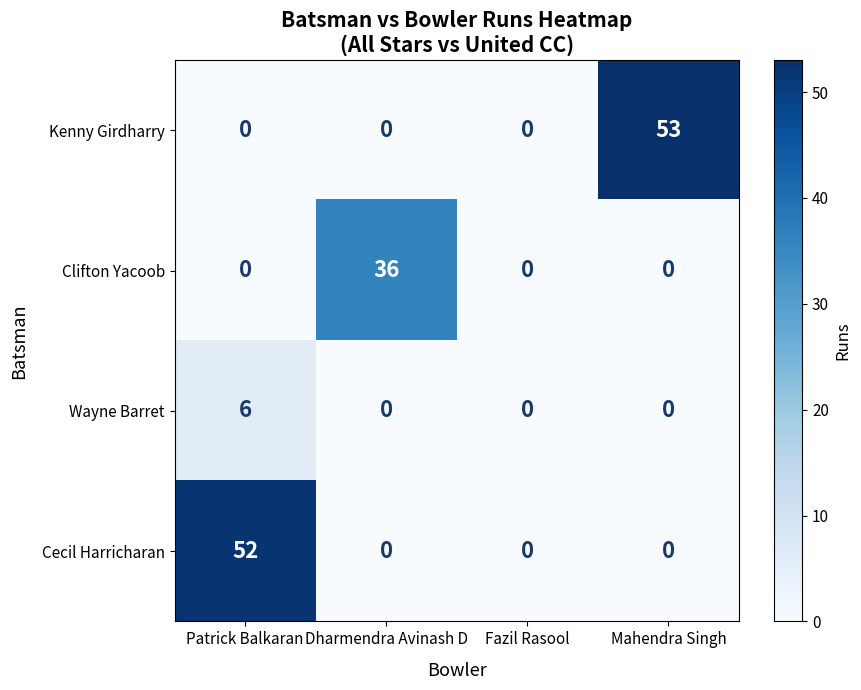

Reading right to left, list all the values displayed in this chart.

Kenny Girdharry: Mahendra Singh=53	Fazil Rasool=0	Dharmendra Avinash D=0	Patrick Balkaran=0
Clifton Yacoob: Mahendra Singh=0	Fazil Rasool=0	Dharmendra Avinash D=36	Patrick Balkaran=0
Wayne Barret: Mahendra Singh=0	Fazil Rasool=0	Dharmendra Avinash D=0	Patrick Balkaran=6
Cecil Harricharan: Mahendra Singh=0	Fazil Rasool=0	Dharmendra Avinash D=0	Patrick Balkaran=52